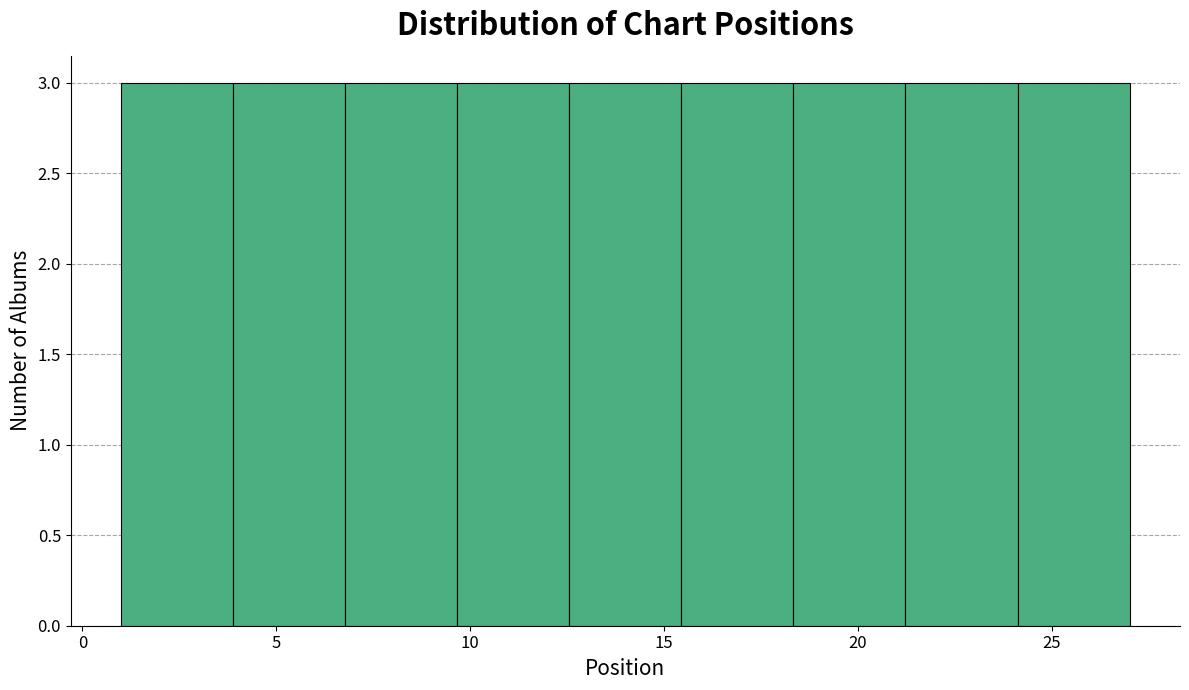

Reading left to right, list every bar in this chart as the range it spans on the x-axis followed by its height. Neither the bar edges nor the heights are printed on the chart, so give them approximately, as read against the axes.

1.0 to 4.0: 3
4.0 to 7.0: 3
7.0 to 9.5: 3
9.5 to 12.5: 3
12.5 to 15.5: 3
15.5 to 18.5: 3
18.5 to 21.0: 3
21.0 to 24.0: 3
24.0 to 27.0: 3